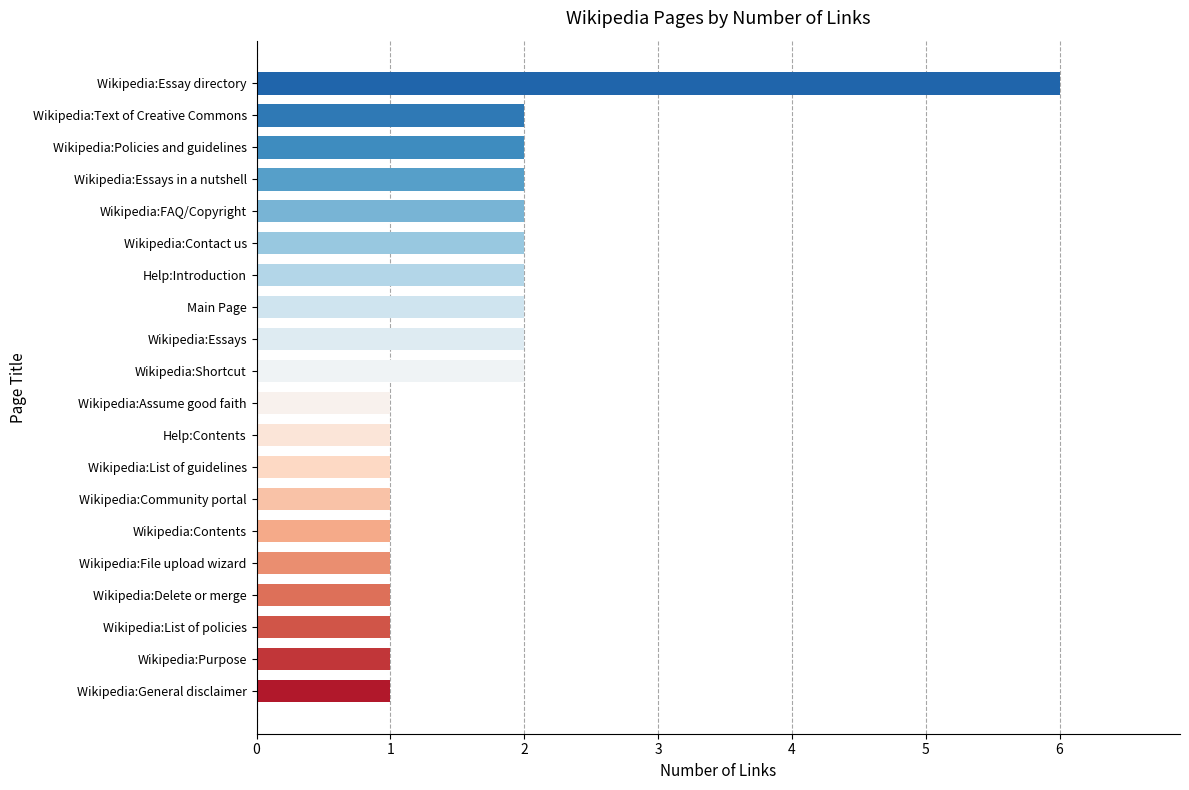

Reading top to bottom, transcribe all the data shown in this chart.

Wikipedia:Essay directory=6	Wikipedia:Text of Creative Commons=2	Wikipedia:Policies and guidelines=2	Wikipedia:Essays in a nutshell=2	Wikipedia:FAQ/Copyright=2	Wikipedia:Contact us=2	Help:Introduction=2	Main Page=2	Wikipedia:Essays=2	Wikipedia:Shortcut=2	Wikipedia:Assume good faith=1	Help:Contents=1	Wikipedia:List of guidelines=1	Wikipedia:Community portal=1	Wikipedia:Contents=1	Wikipedia:File upload wizard=1	Wikipedia:Delete or merge=1	Wikipedia:List of policies=1	Wikipedia:Purpose=1	Wikipedia:General disclaimer=1